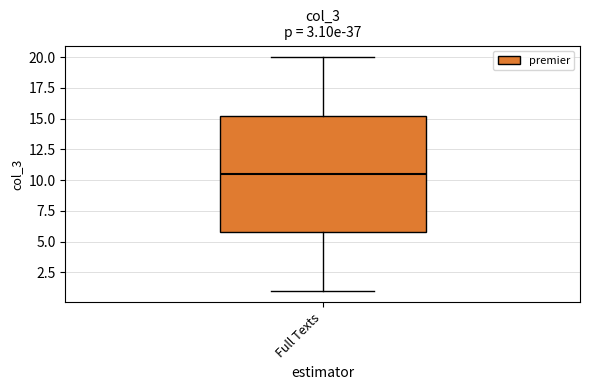

Transcribe this box plot: give where the median line is, the range the box spans, and where the two whiskers end, as read against the y-axis. The values are not printed on the chart, so give them approximately, as read against the axis.

median 10.5, box 6.0 to 15.5, whiskers 1.0 to 20.0